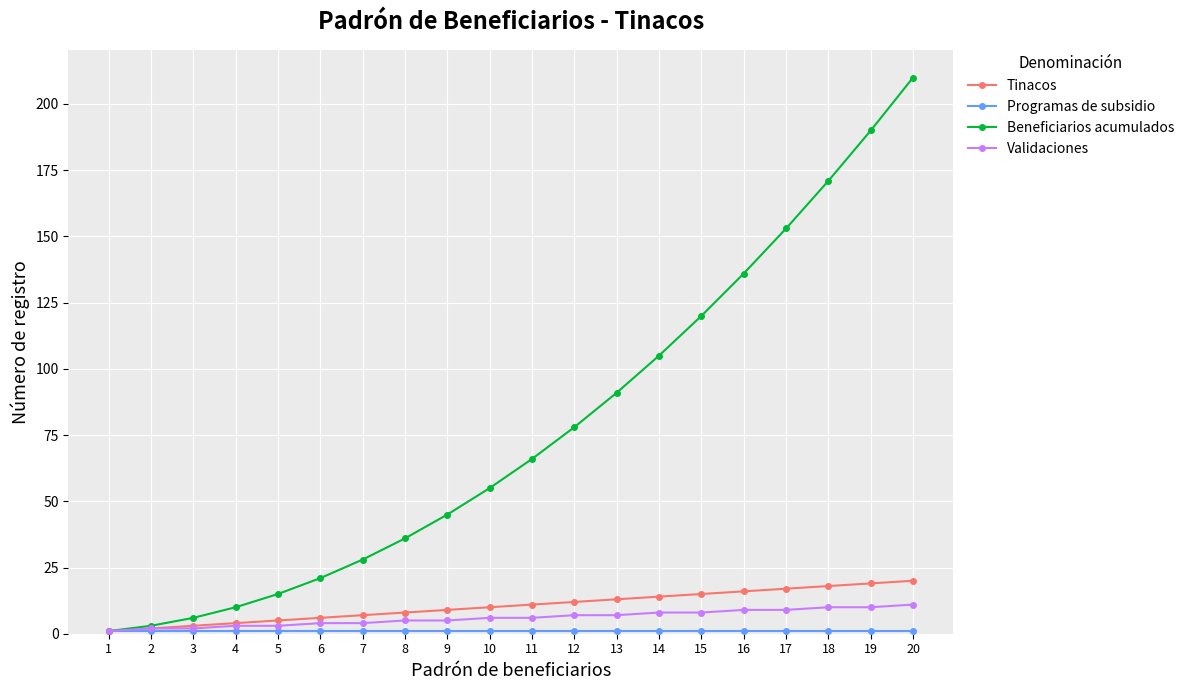

Which series has the largest total across all categories?

Beneficiarios acumulados